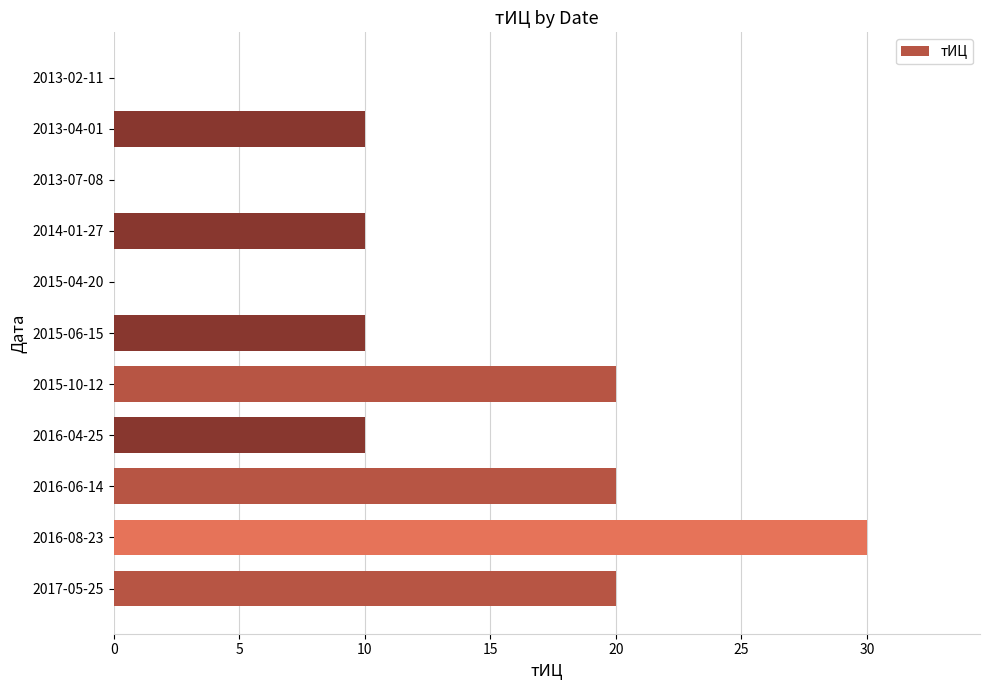

Reading bottom to top, list all the values displayed in this chart.

2017-05-25=20	2016-08-23=30	2016-06-14=20	2016-04-25=10	2015-10-12=20	2015-06-15=10	2015-04-20=0	2014-01-27=10	2013-07-08=0	2013-04-01=10	2013-02-11=0